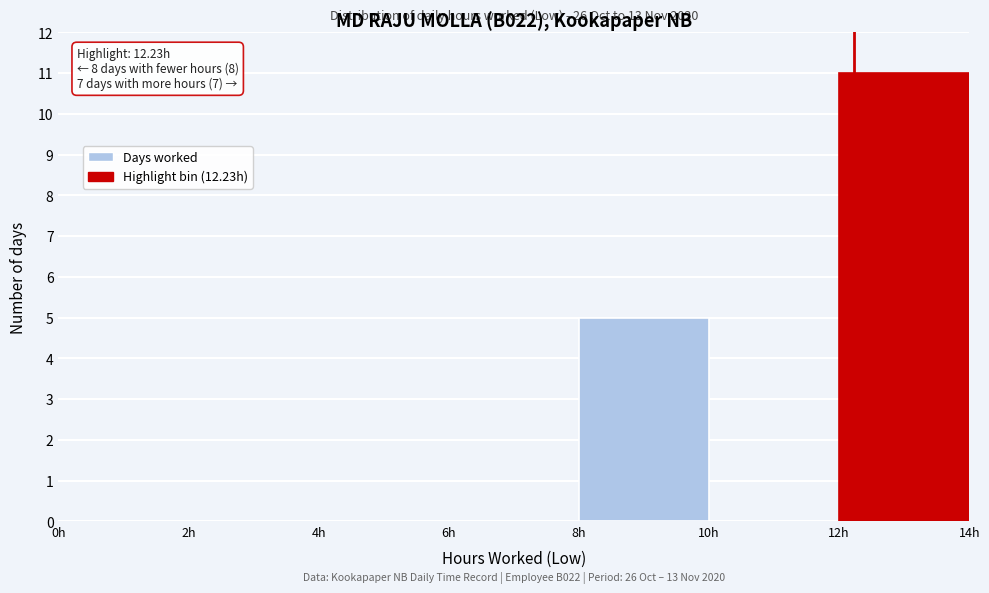

Over which range of the x-axis is the bar tallest?

12 to 14